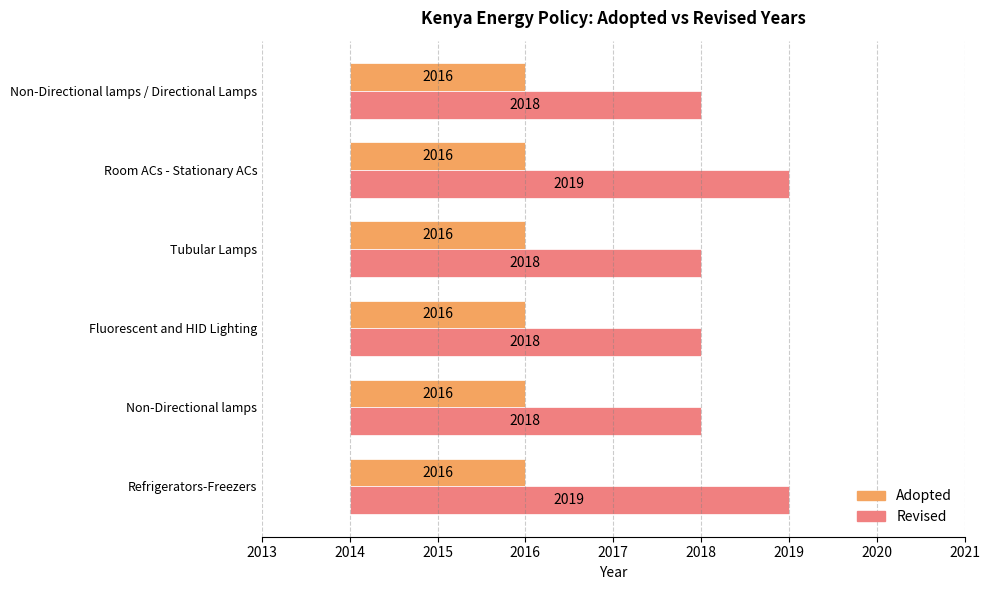

Which has a higher value, 2013 or 2015?

2013